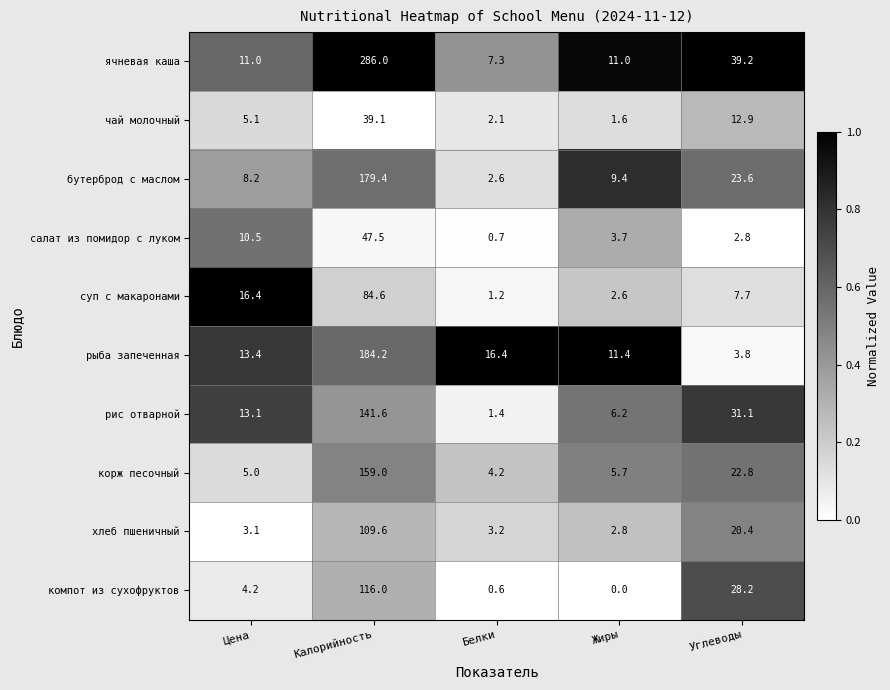

True or false: компот из сухофруктов has a value of 4.2 at Цена.

True